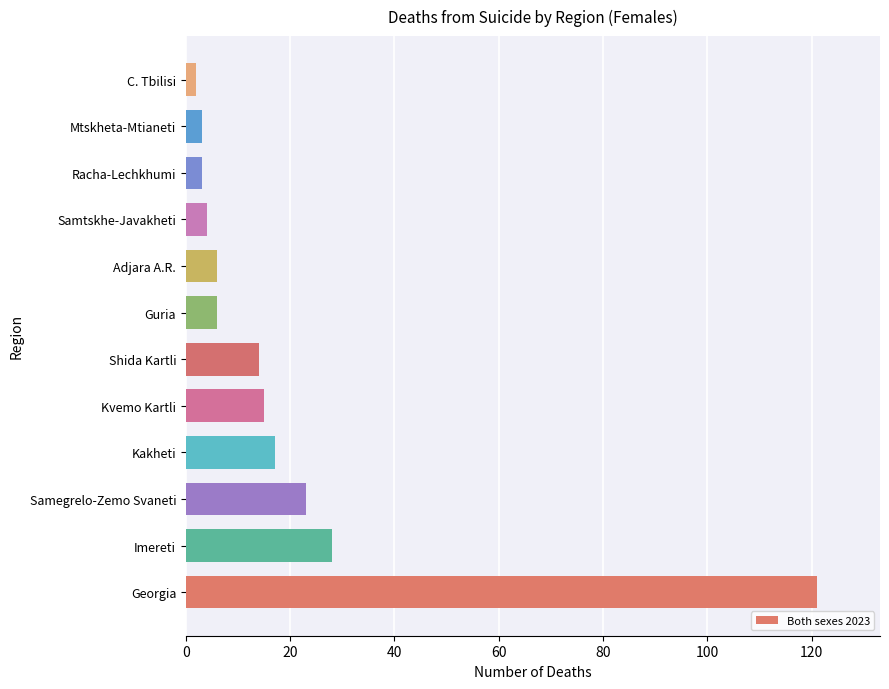

Are the bars horizontal?

Yes